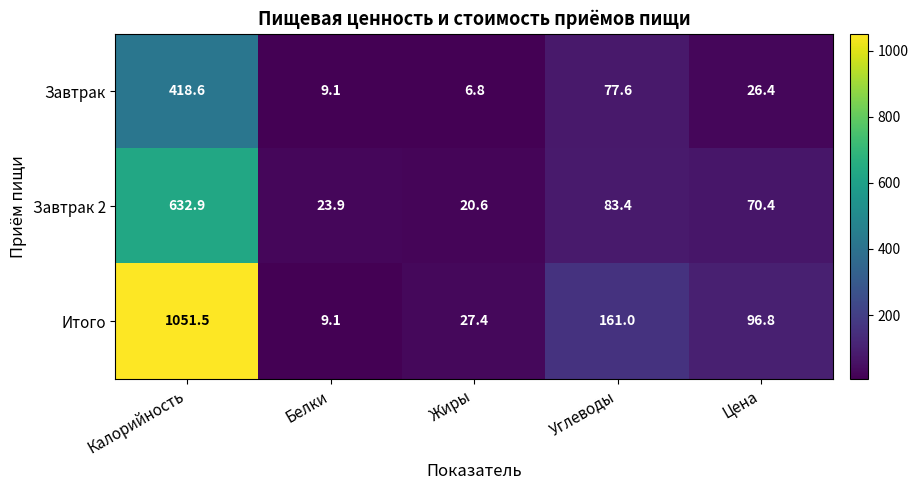

Reading left to right, list all the values displayed in this chart.

Завтрак: 418.6	9.1	6.8	77.6	26.4
Завтрак 2: 632.9	23.9	20.6	83.4	70.4
Итого: 1051.5	9.1	27.4	161.0	96.8